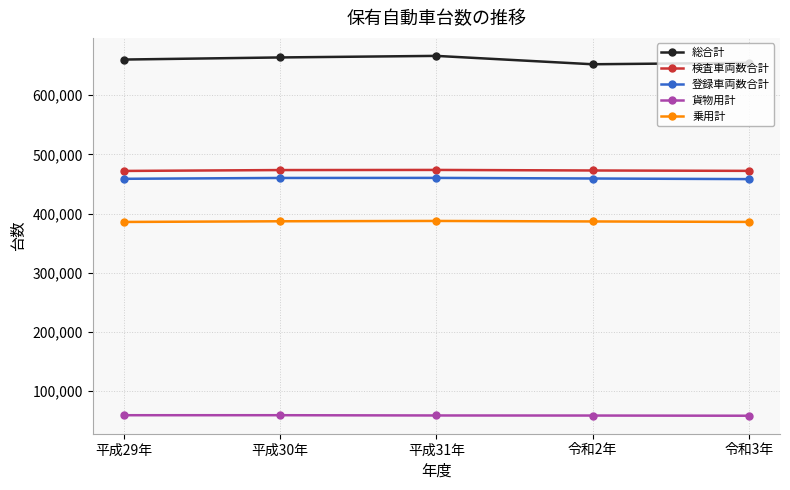

What is the label of the 1st point from the right?

令和3年